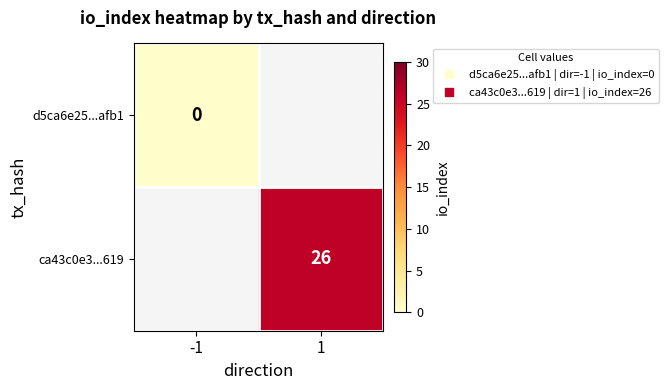

Rank the series by their average value, from lowest to highest.

d5ca6e25...afb1, ca43c0e3...619